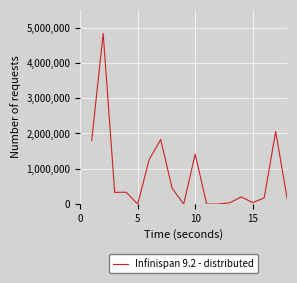

What is the difference between the maximum and minimum values?

4832016.3